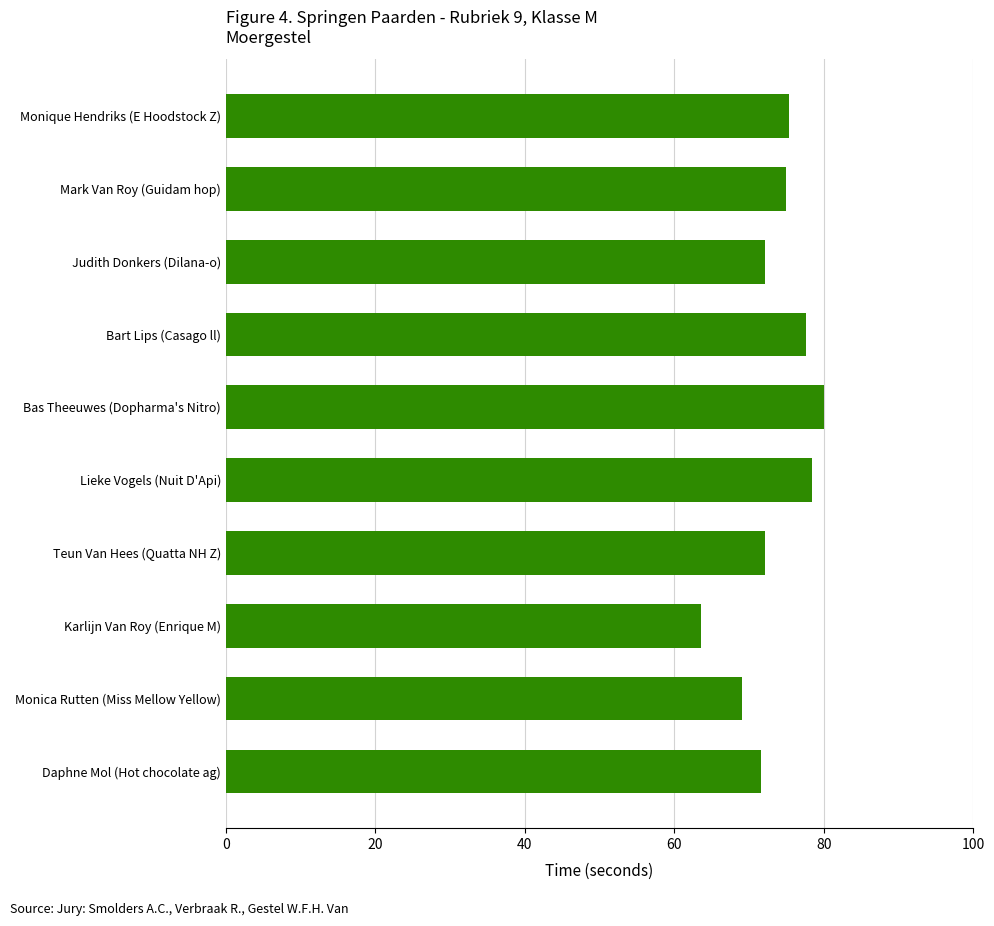

The chart shows a value of 63.6 at Karlijn Van Roy (Enrique M). True or false?

True